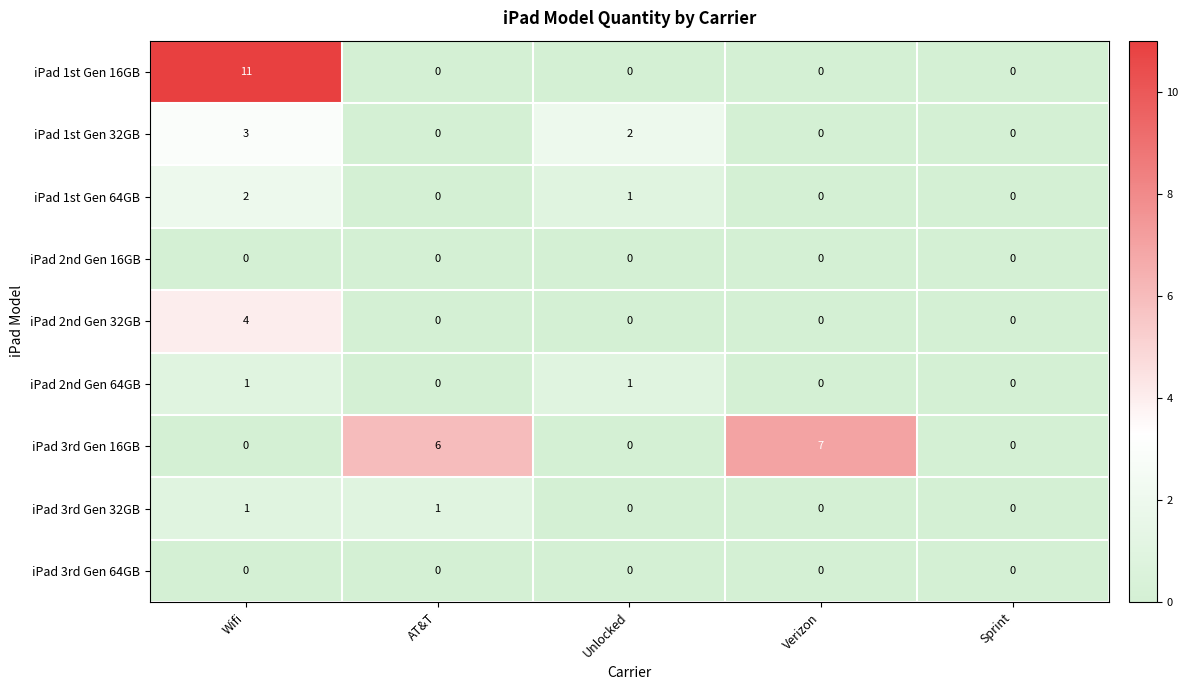

Is it true that iPad 2nd Gen 32GB equals 0 at Sprint?

True